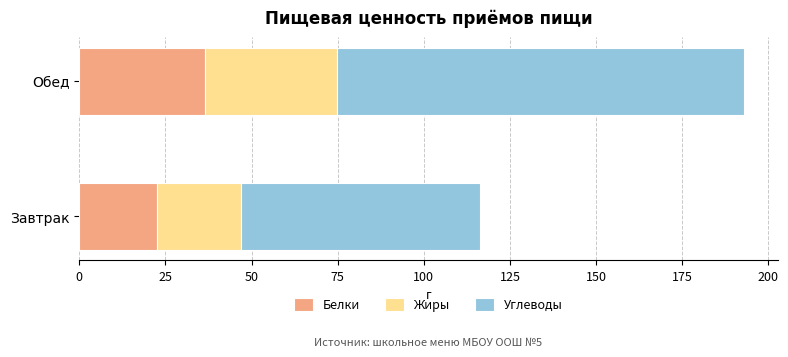

The value of Белки at Завтрак is 22.6. True or false?

True